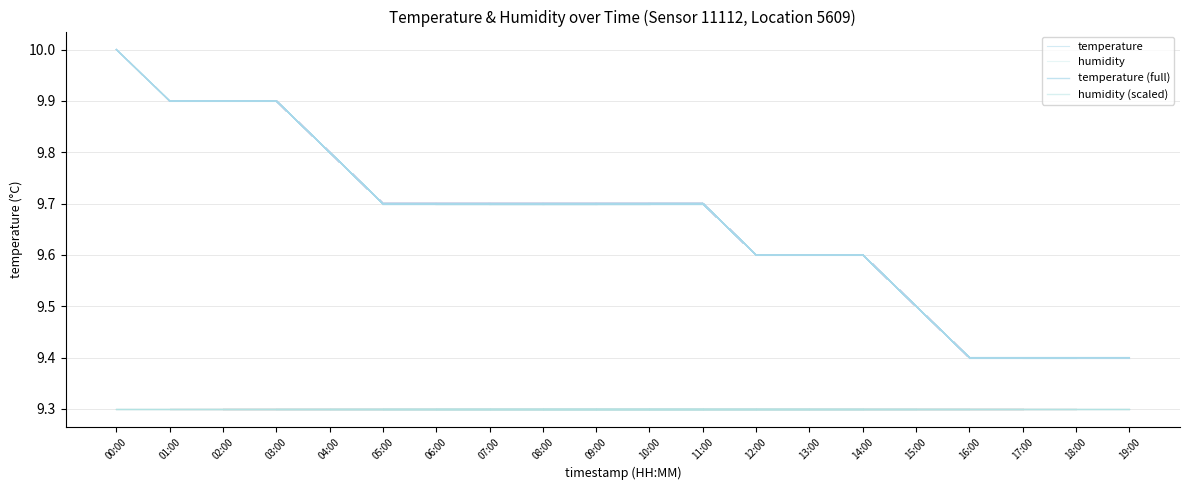

What is the sum of all values?

193.3